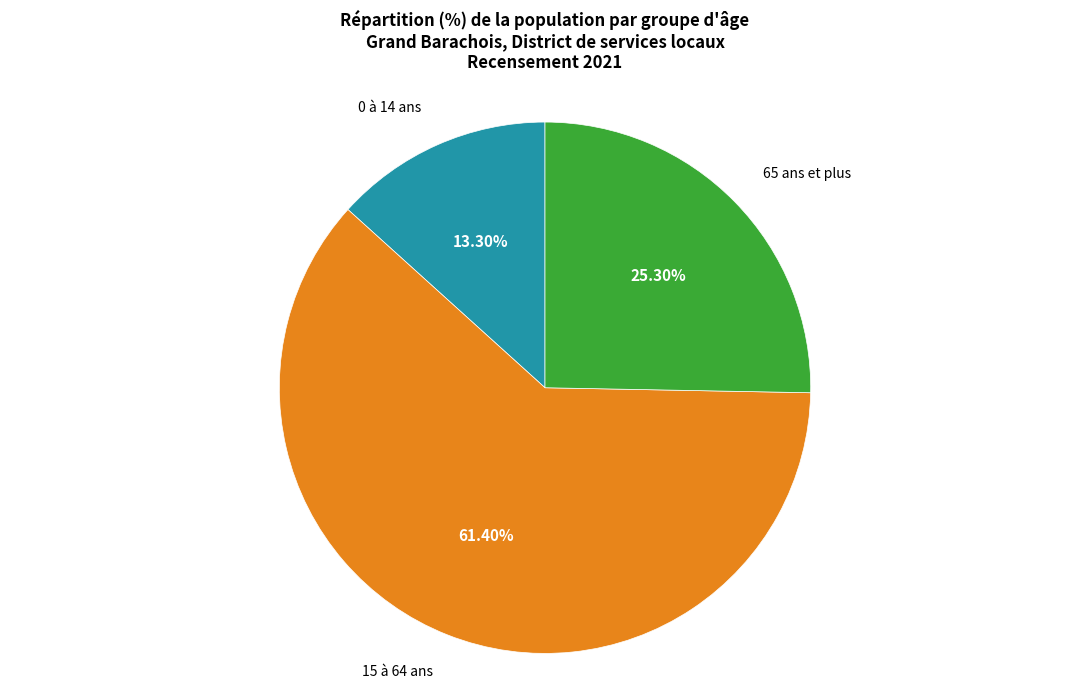

What is the smallest slice in the pie chart?

0 à 14 ans